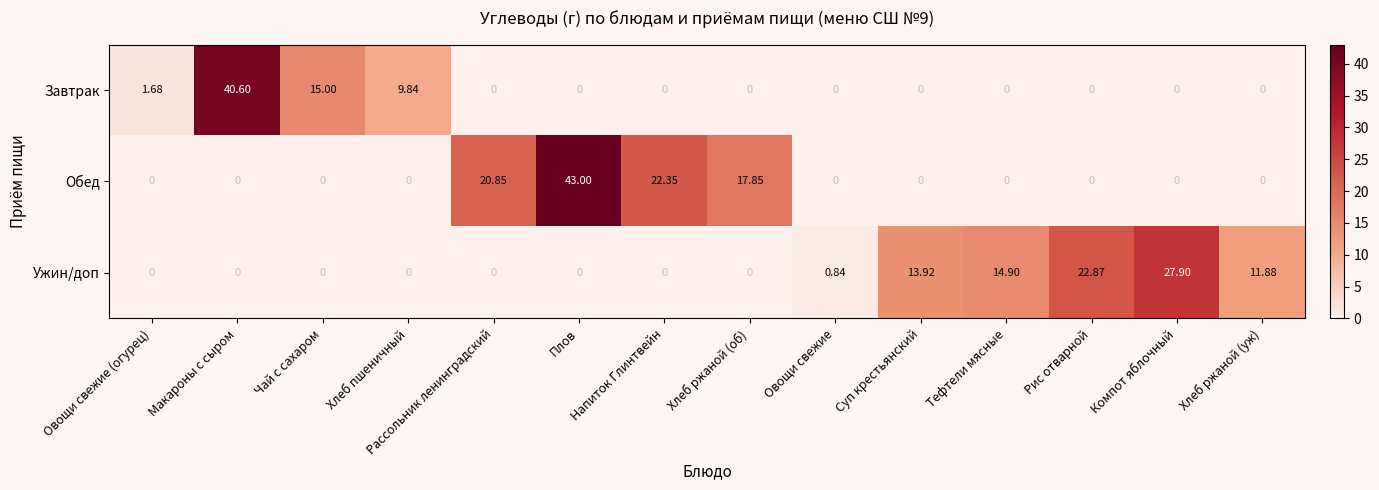

At which label does Обед reach its peak?

Плов